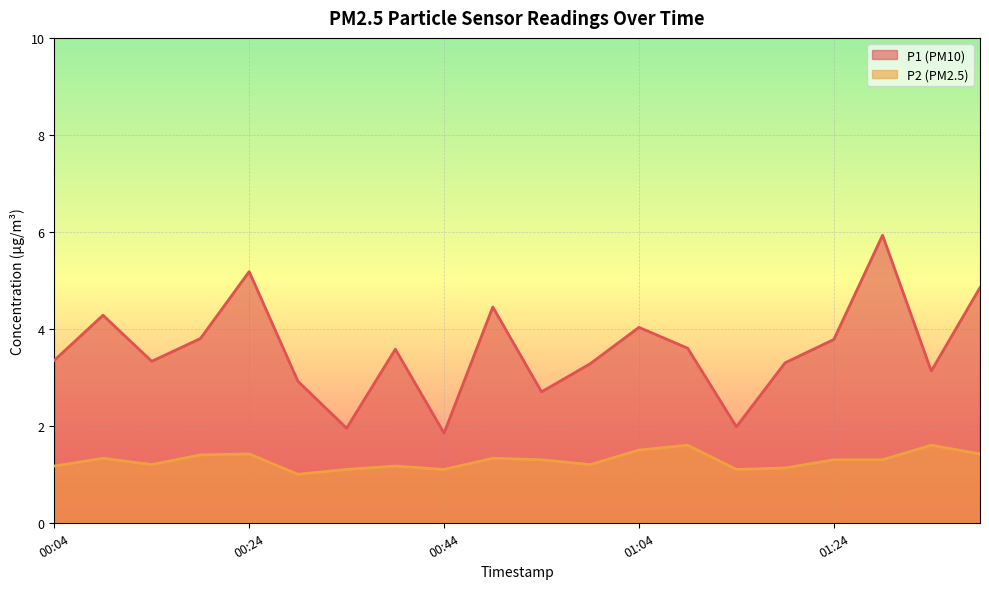

Which series has the widest spread of values?

P1 (PM10)